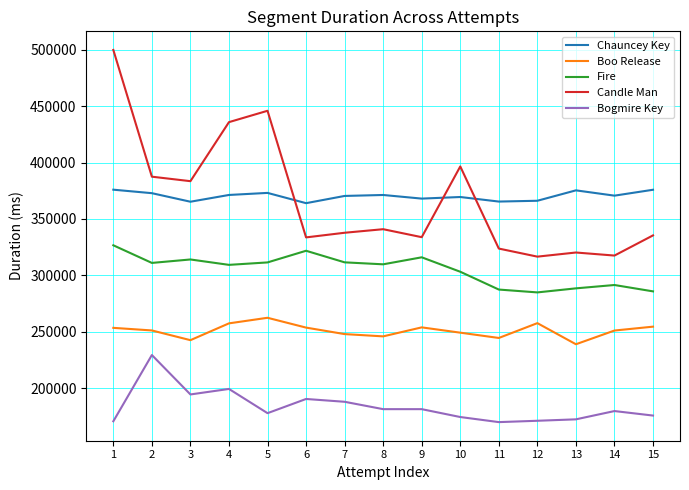

What is the average value of the Bogmire Key series?

183737